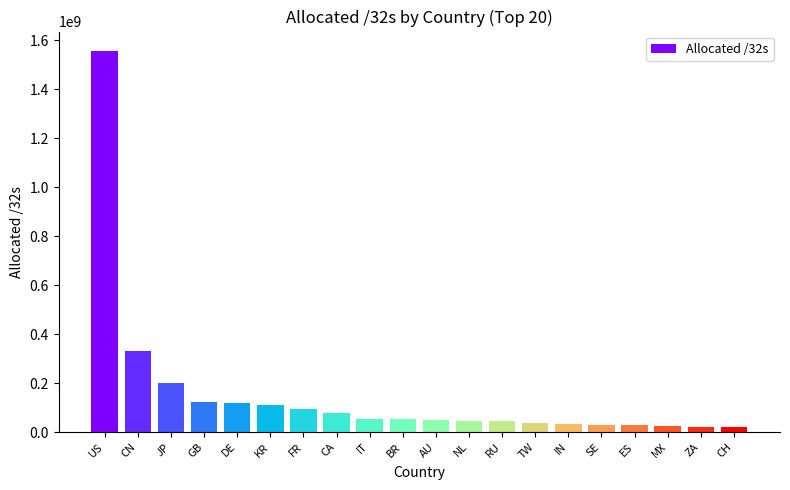

True or false: the data shows 2493291091 at US.

False